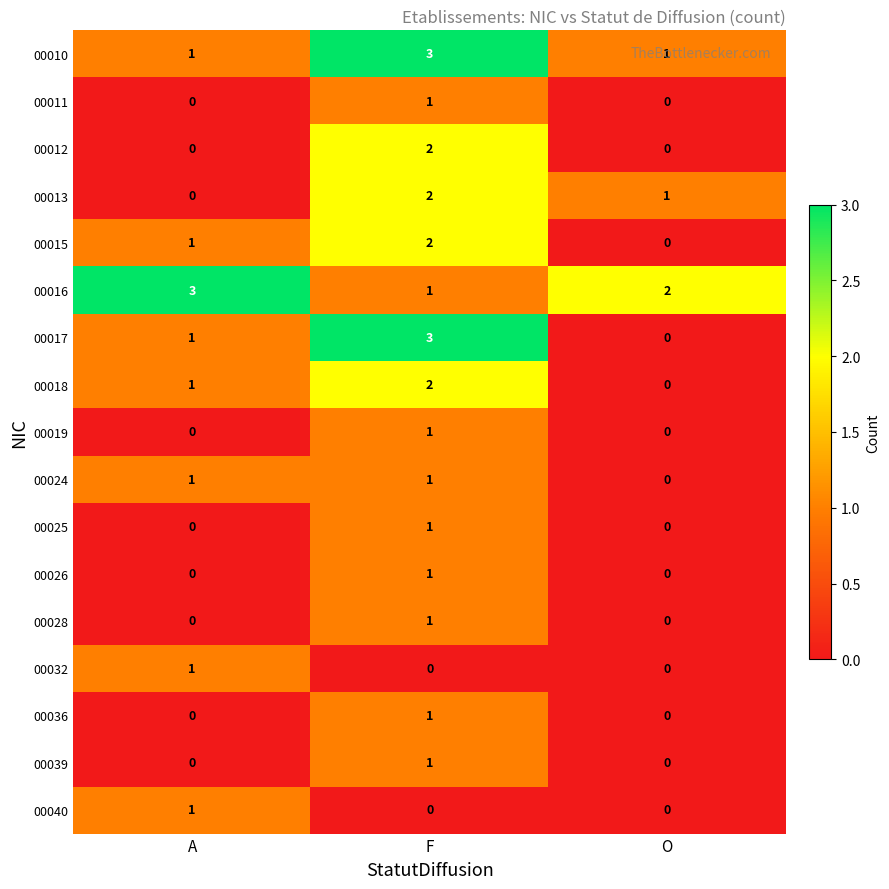

At which label does 00013 reach its peak?

F